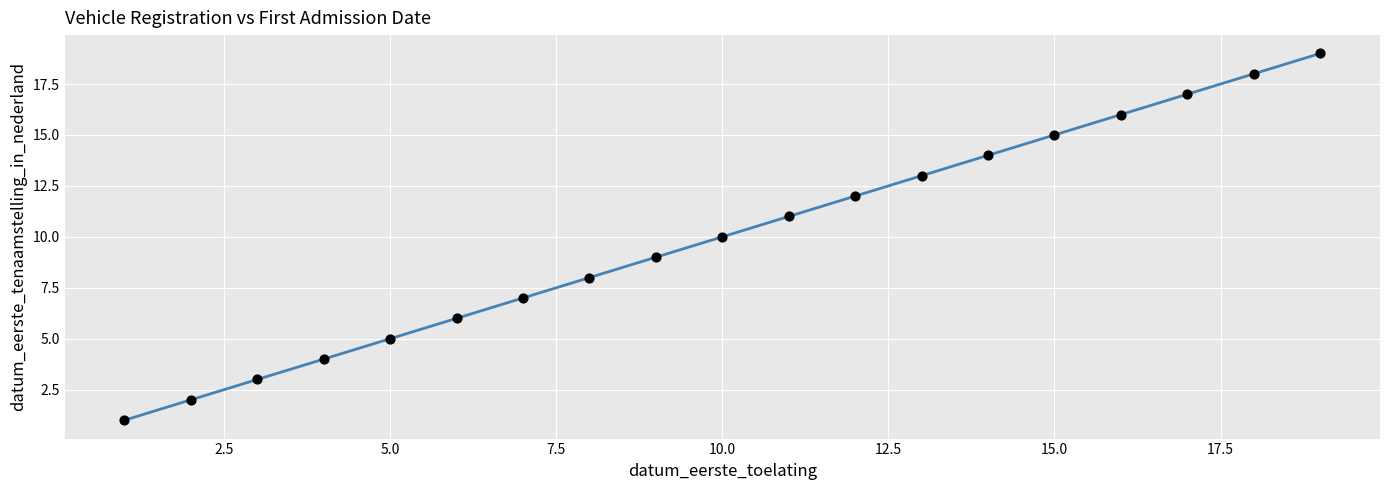

What is the range of Y values (max minus min)?

18